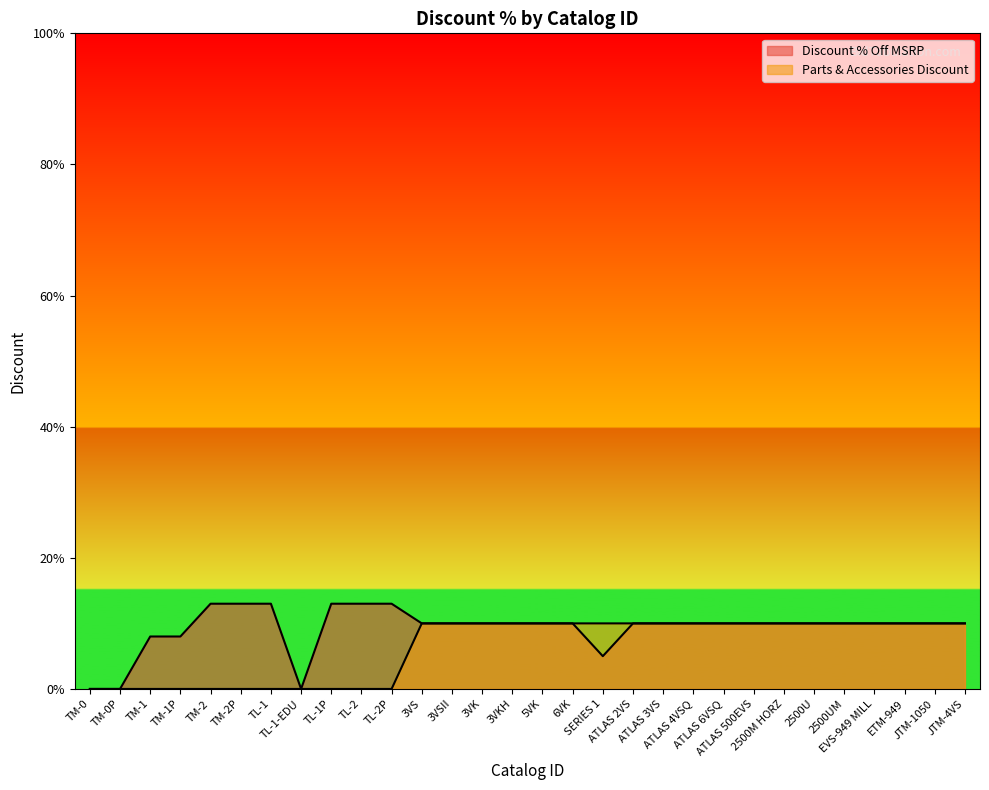

The Parts & Accessories Discount series shows 0.1 at 2500UM. True or false?

False